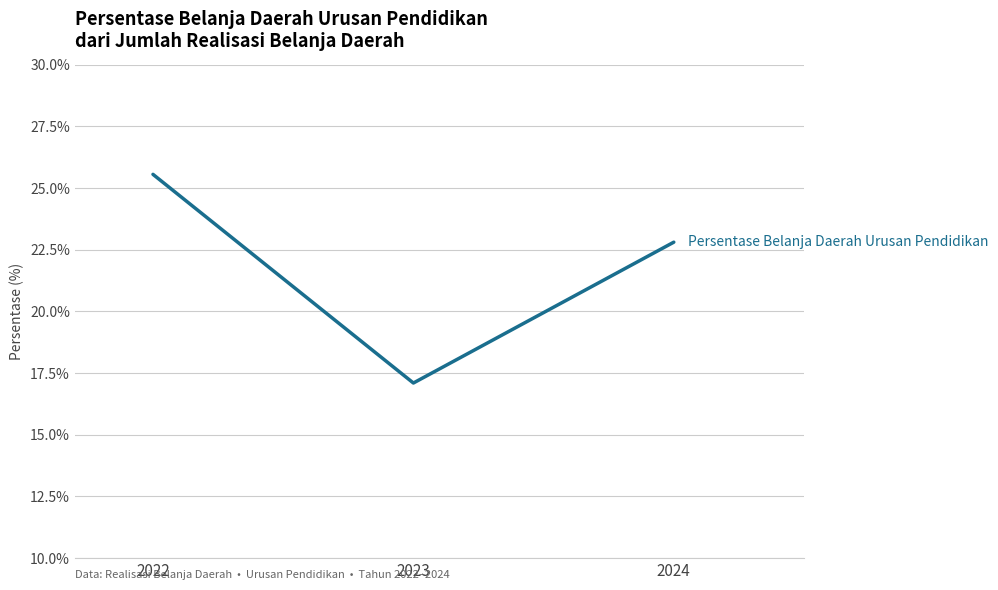

Which category has the highest value across all series?

2022